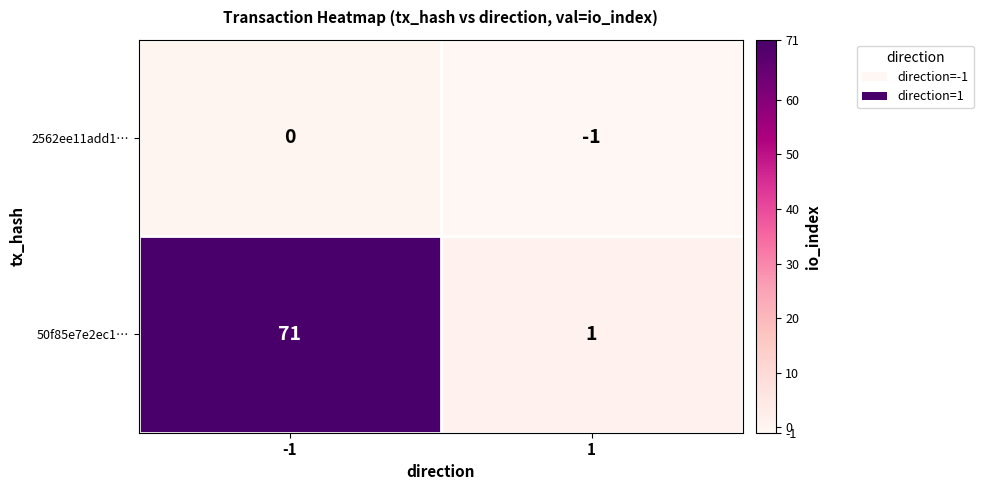

What is the average value of the 50f85e7e2ec1… series?

36